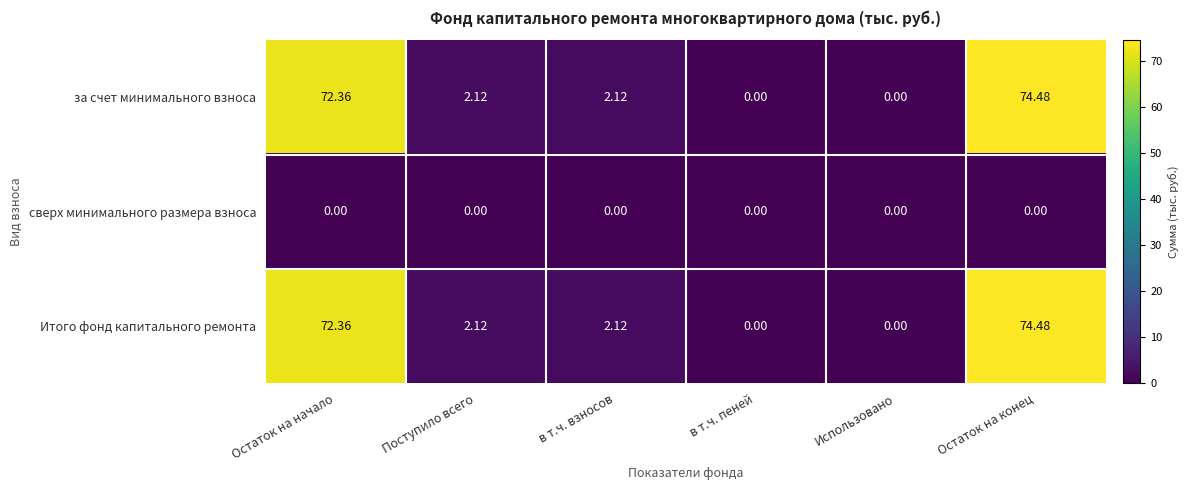

At how many categories does at least one series exceed 41?

2